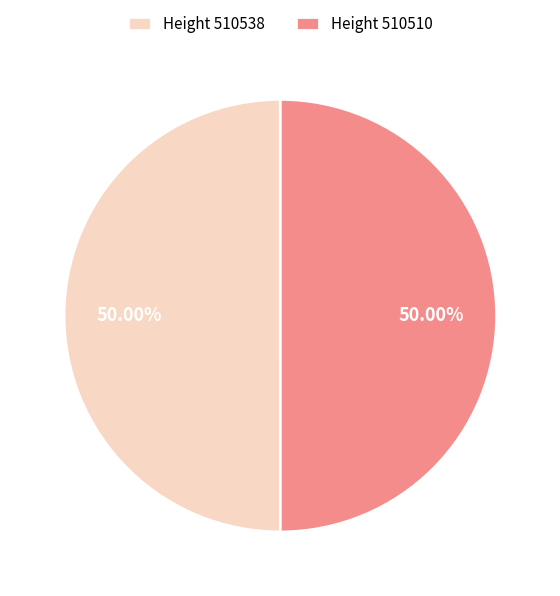

Combined, do Height 510510 and Height 510538 account for over 50%?

Yes